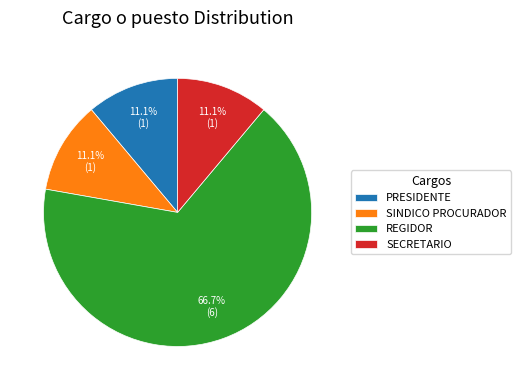

How many slices are in this pie chart?

4